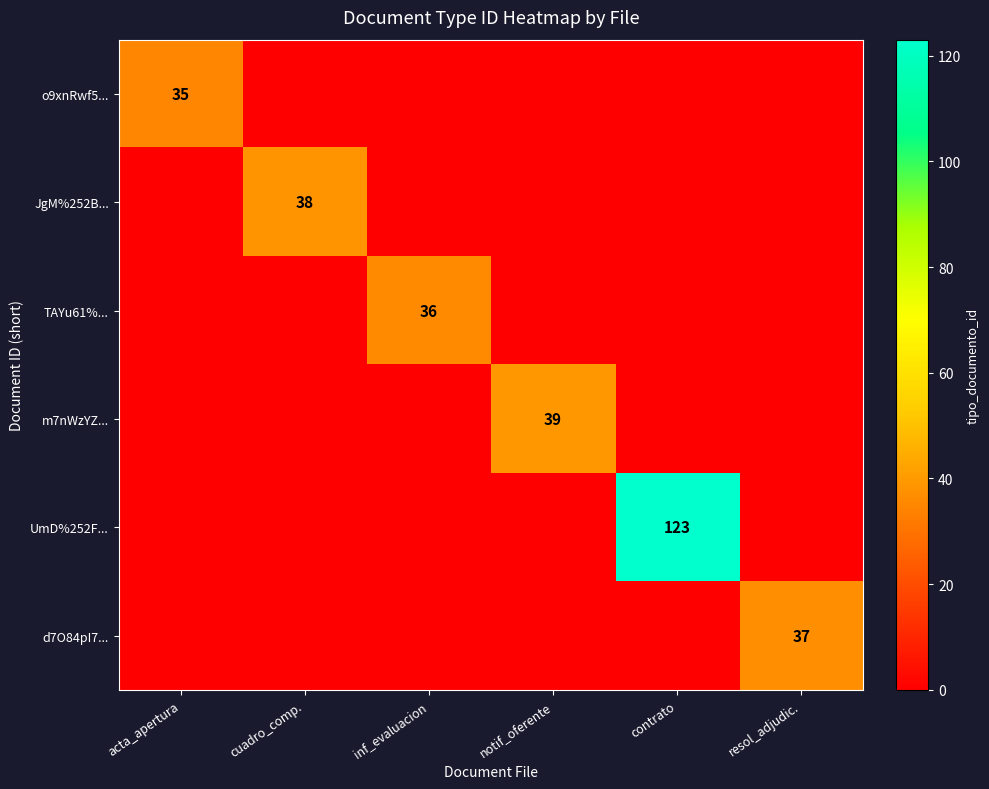

The value of o9xnRwf5... at acta_apertura is 23. True or false?

False